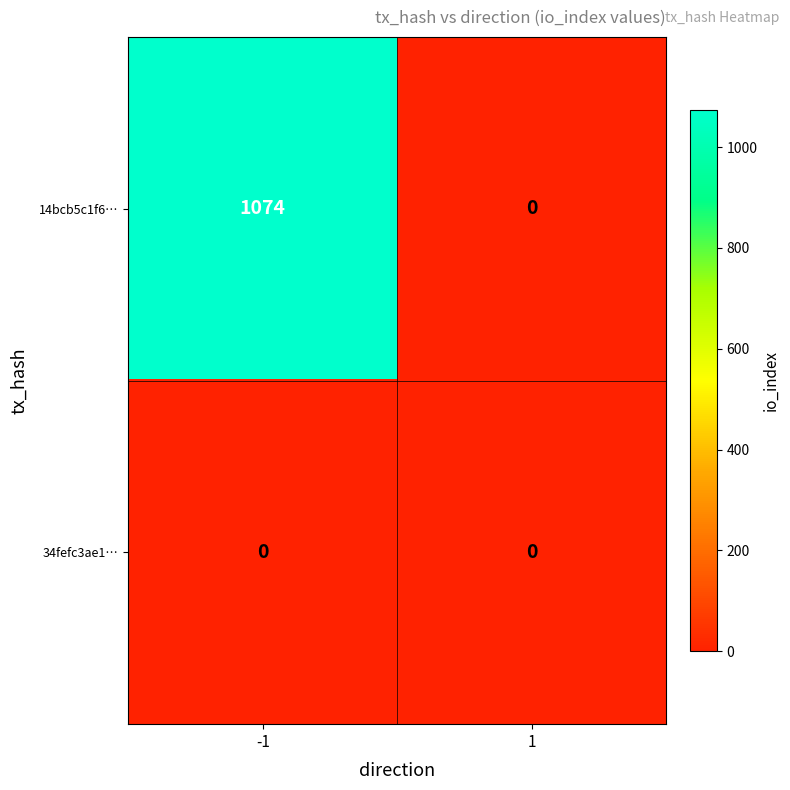

How many series are shown in this chart?

2